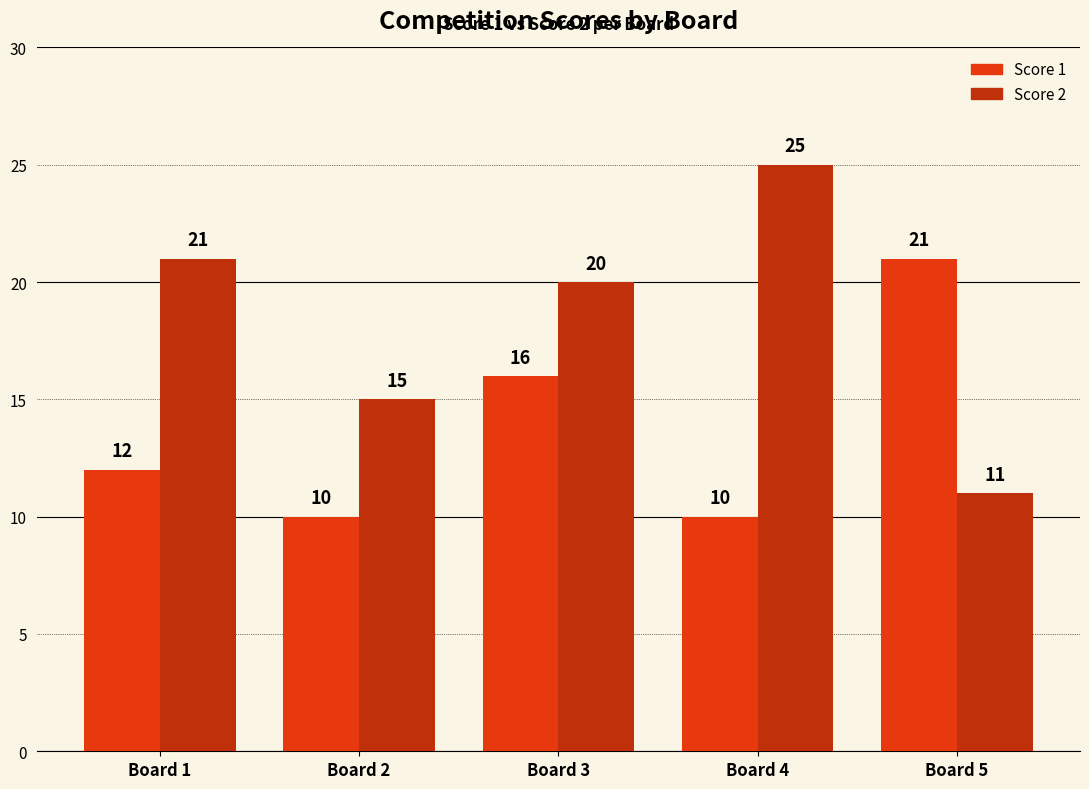

Rank the series by their maximum value, from lowest to highest.

Score 1, Score 2